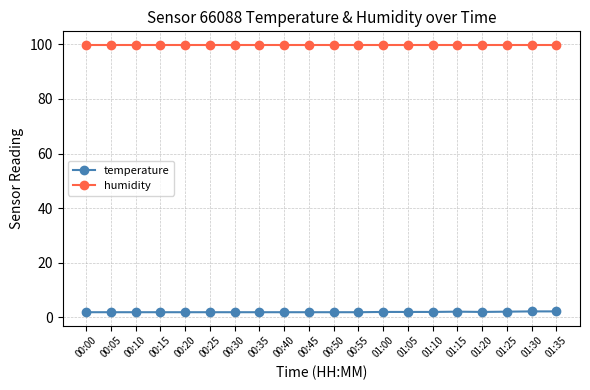

True or false: humidity and temperature cross at least once.

False